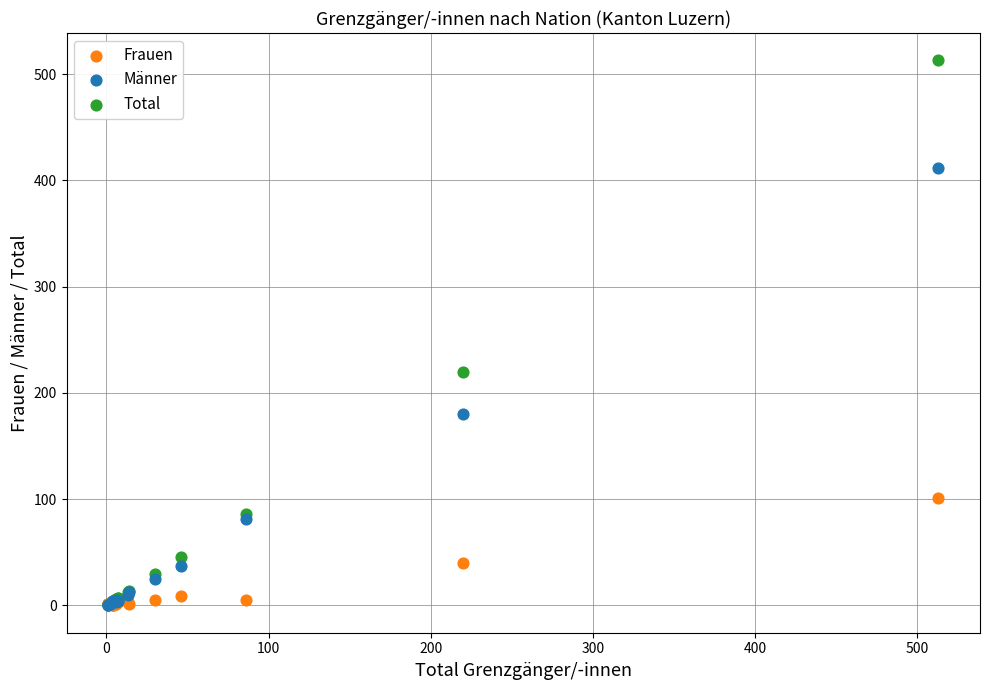

Across all series, what Y value is closest to 256?

220